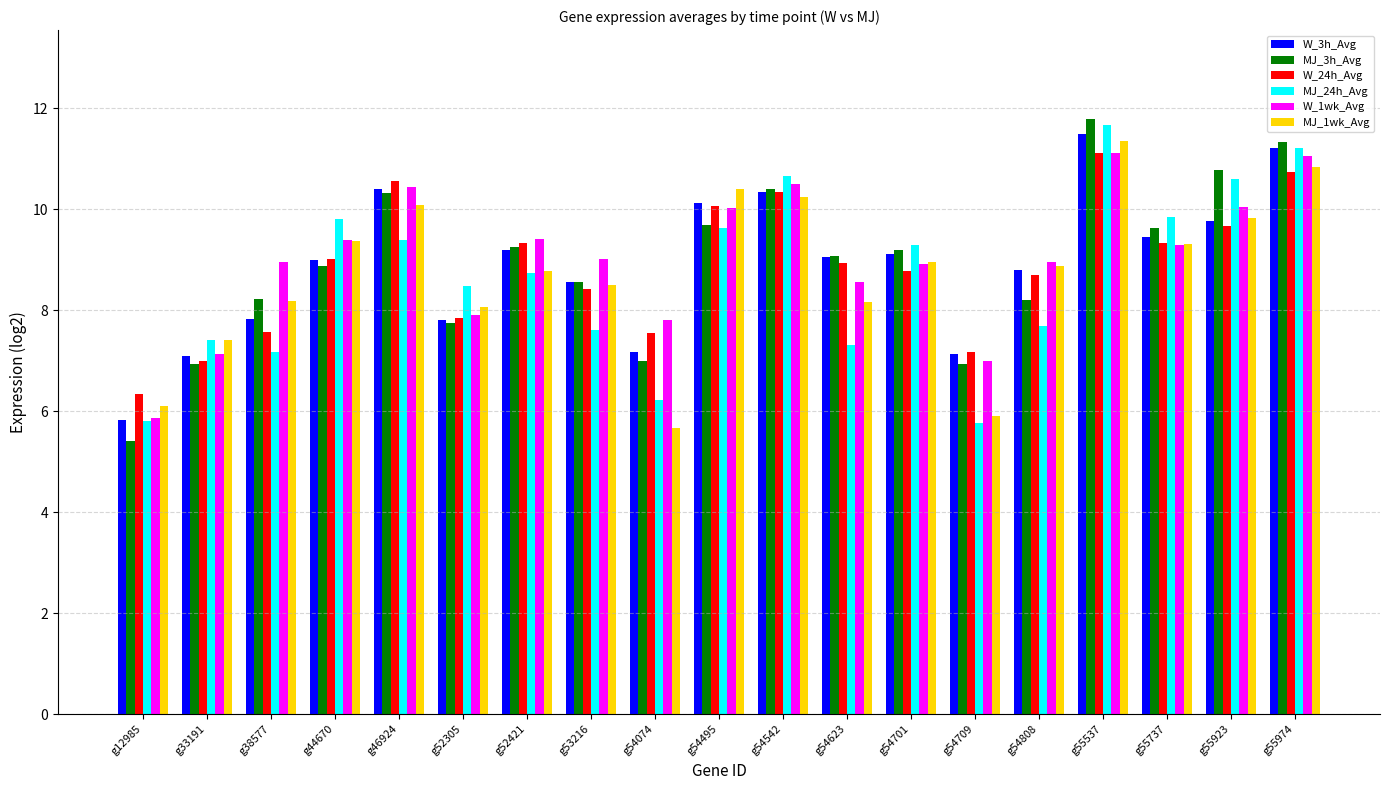

Count the number of data series in this chart.

6